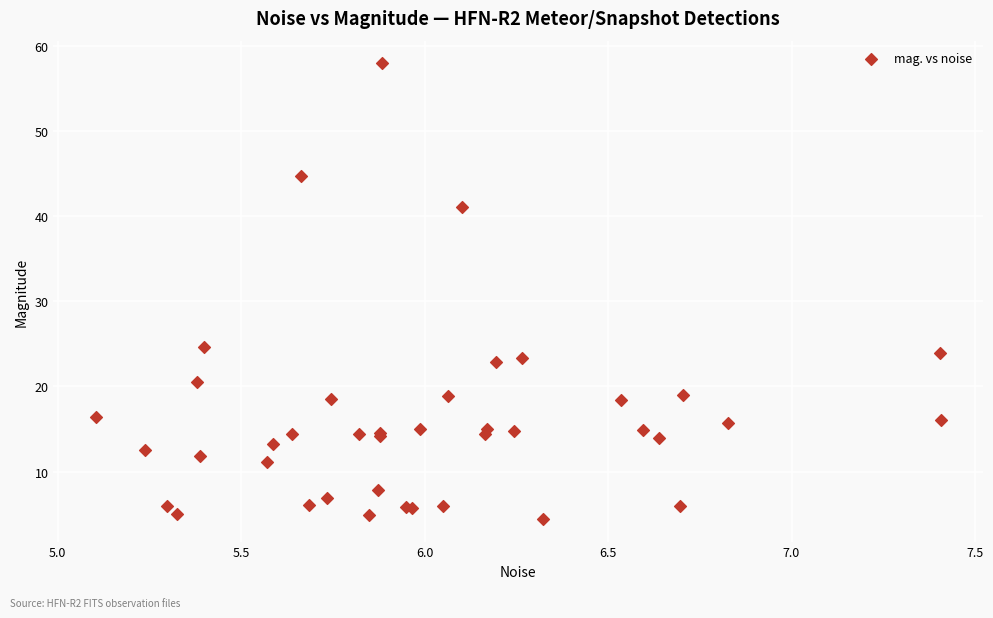

What Y value in the scatter plot is closest to 31?

24.7